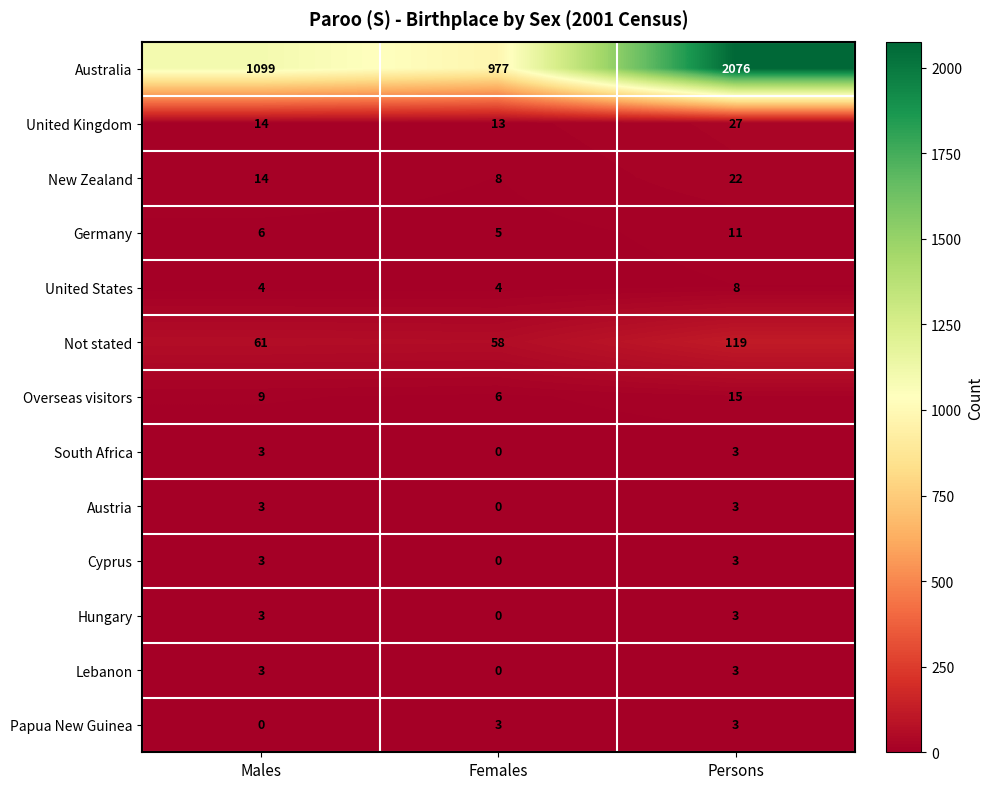

How many distinct data groups are displayed?

13